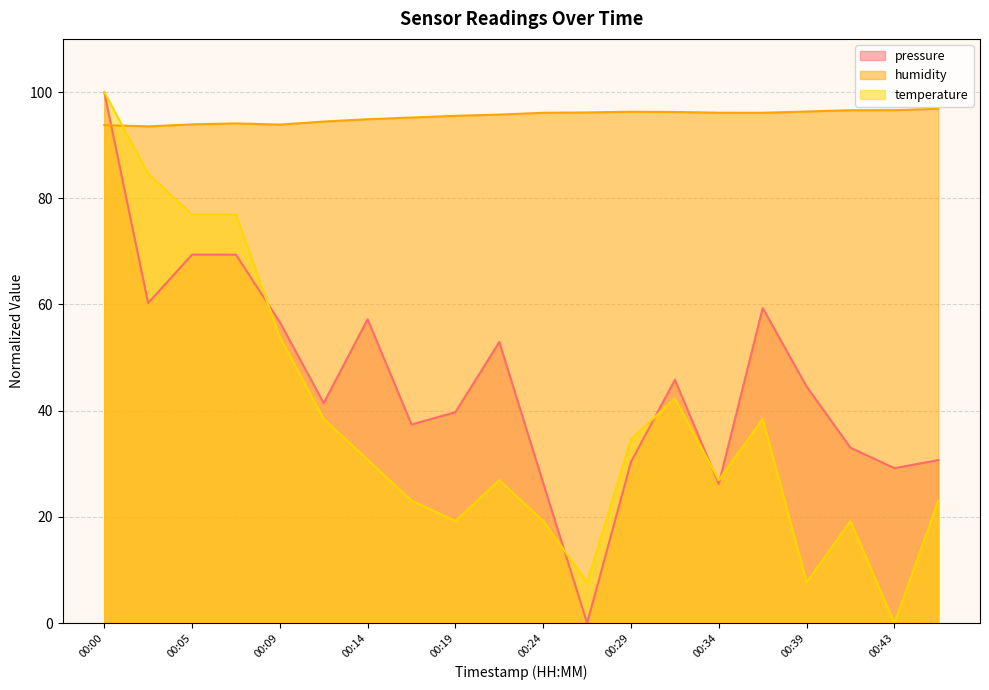

At 00:07, list the series in order from smallest to largest.

pressure, temperature, humidity